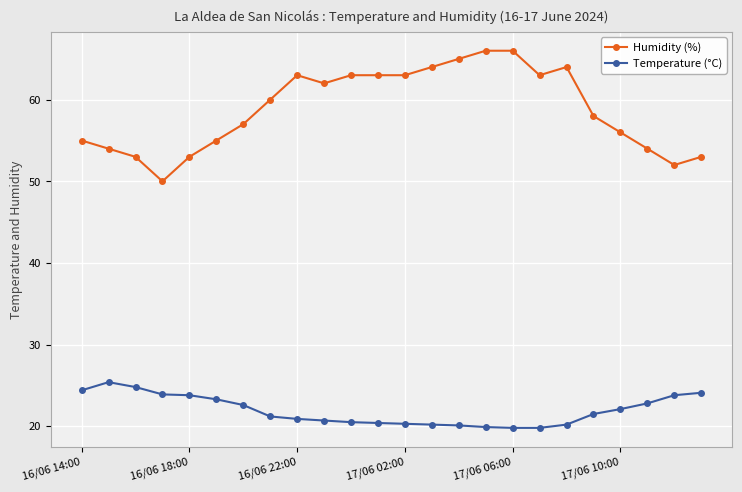

Count the number of data series in this chart.

2